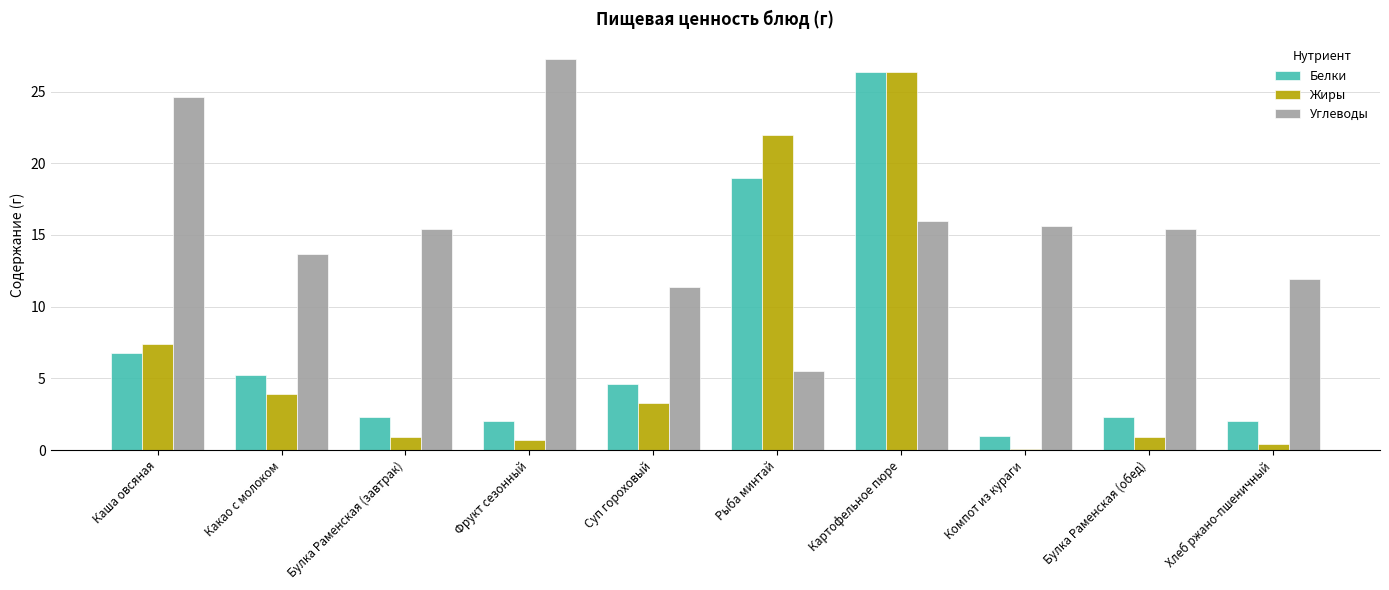

Which series changed the most between Рыба минтай and Хлеб ржано-пшеничный?

Жиры